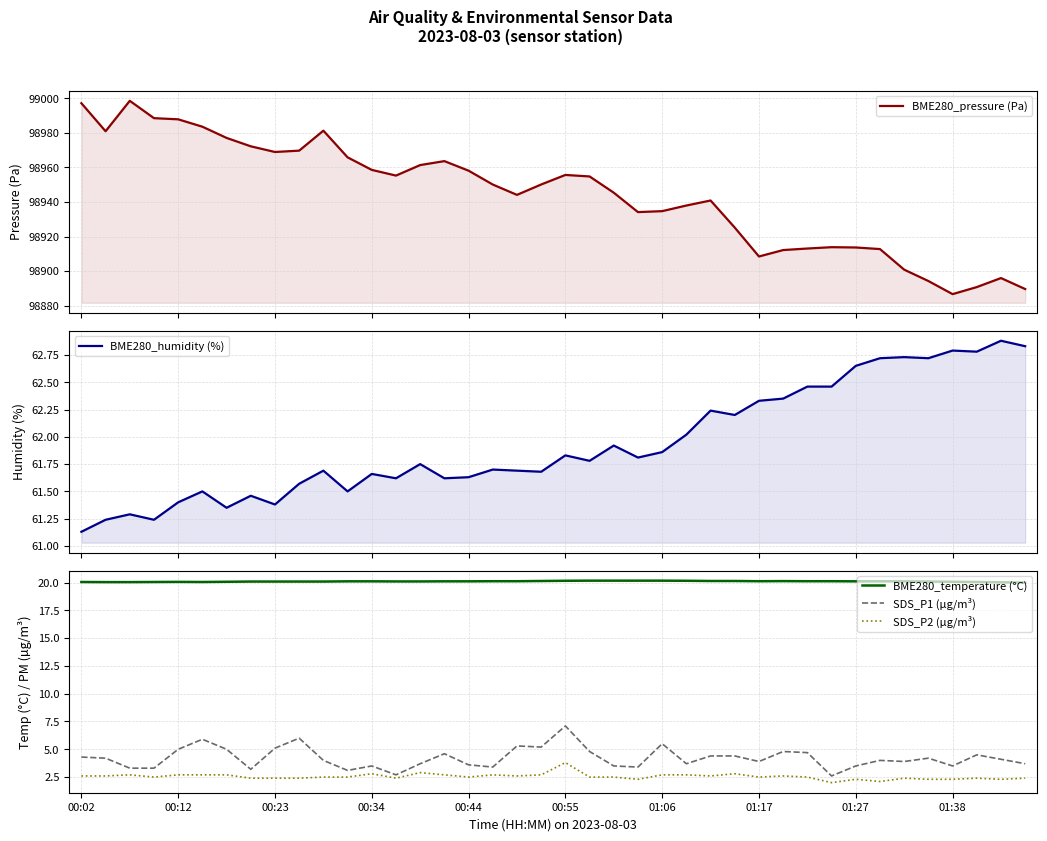

What value does the BME280_humidity (%) series have at 25?

62.0